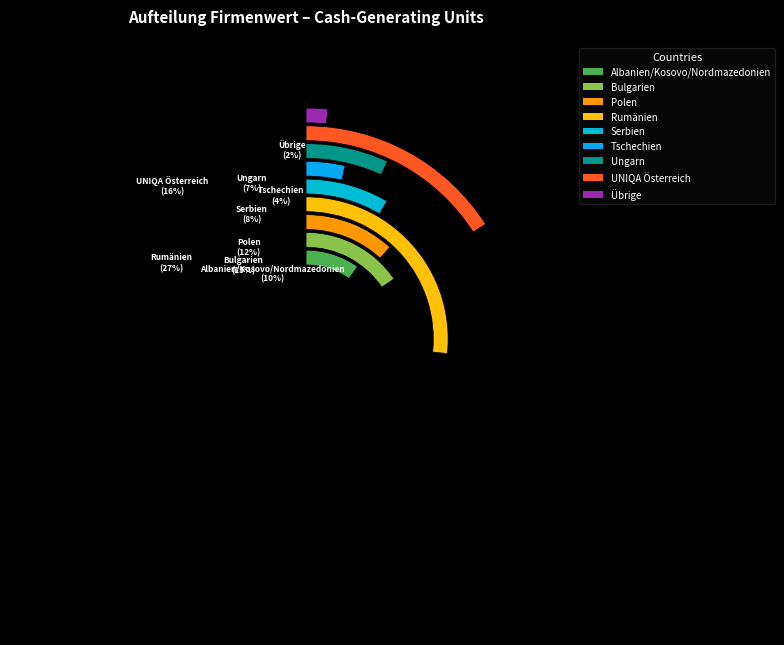

What percentage is the Polen slice, to the nearest percent?

12%